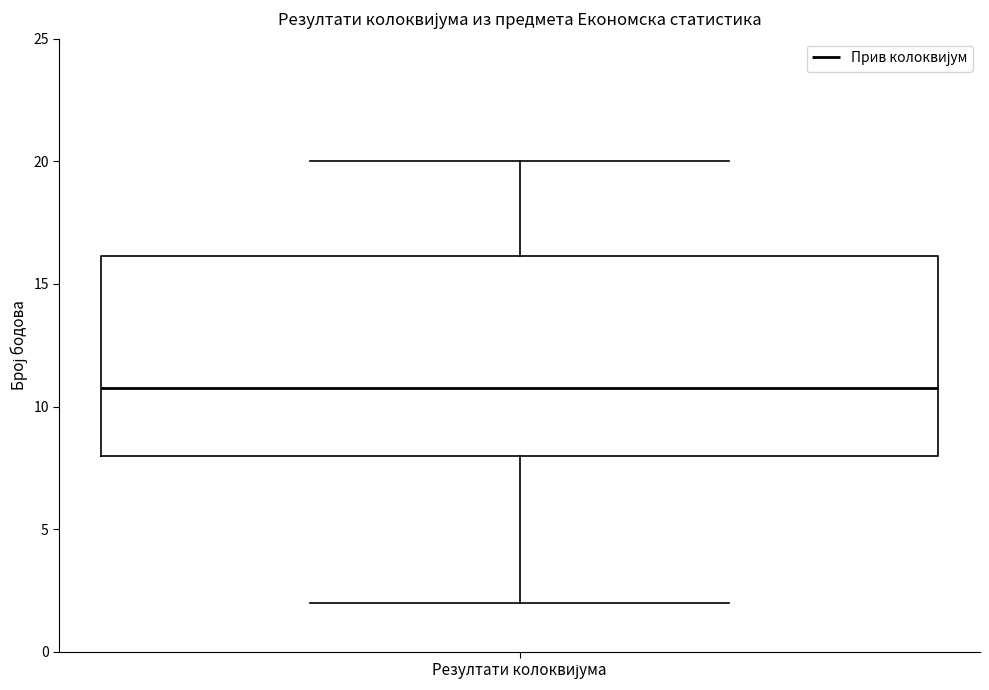

Transcribe this box plot: give where the median line is, the range the box spans, and where the two whiskers end, as read against the y-axis. The values are not printed on the chart, so give them approximately, as read against the axis.

median 11, box 8 to 16, whiskers 2 to 20